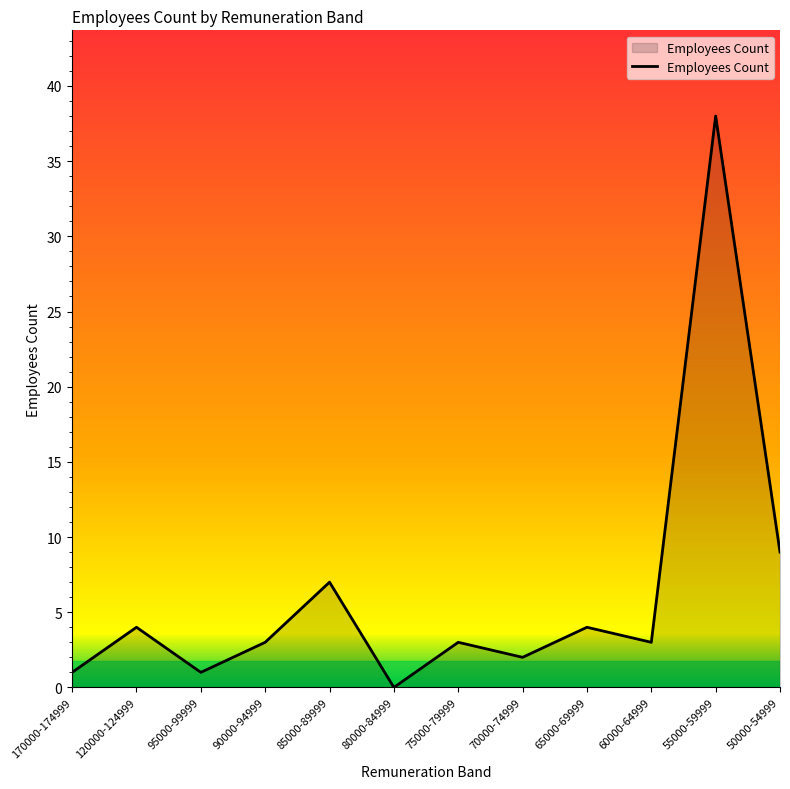

The value at 80000-84999 is 0. True or false?

True